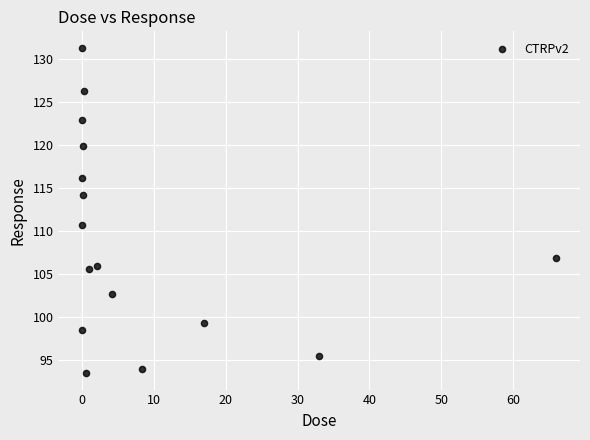

What is the range of X values (max minus min)?

66.0